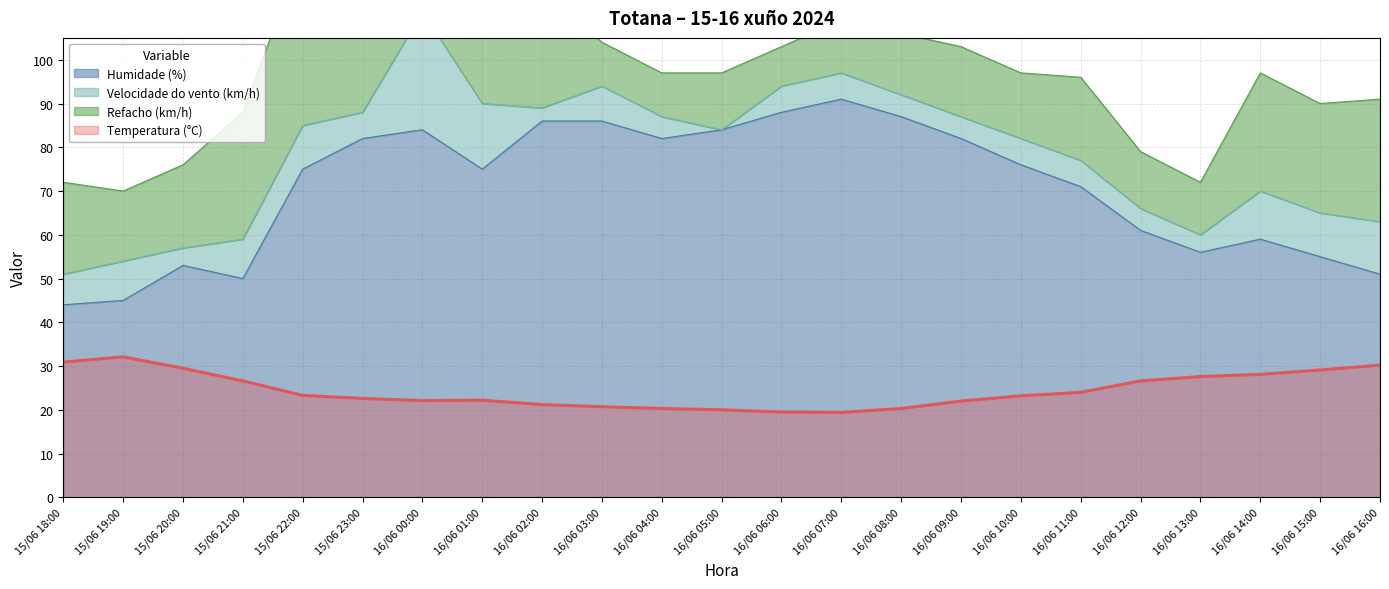

The value of Humidade (%) at 16/06 03:00 is 86.0. True or false?

True